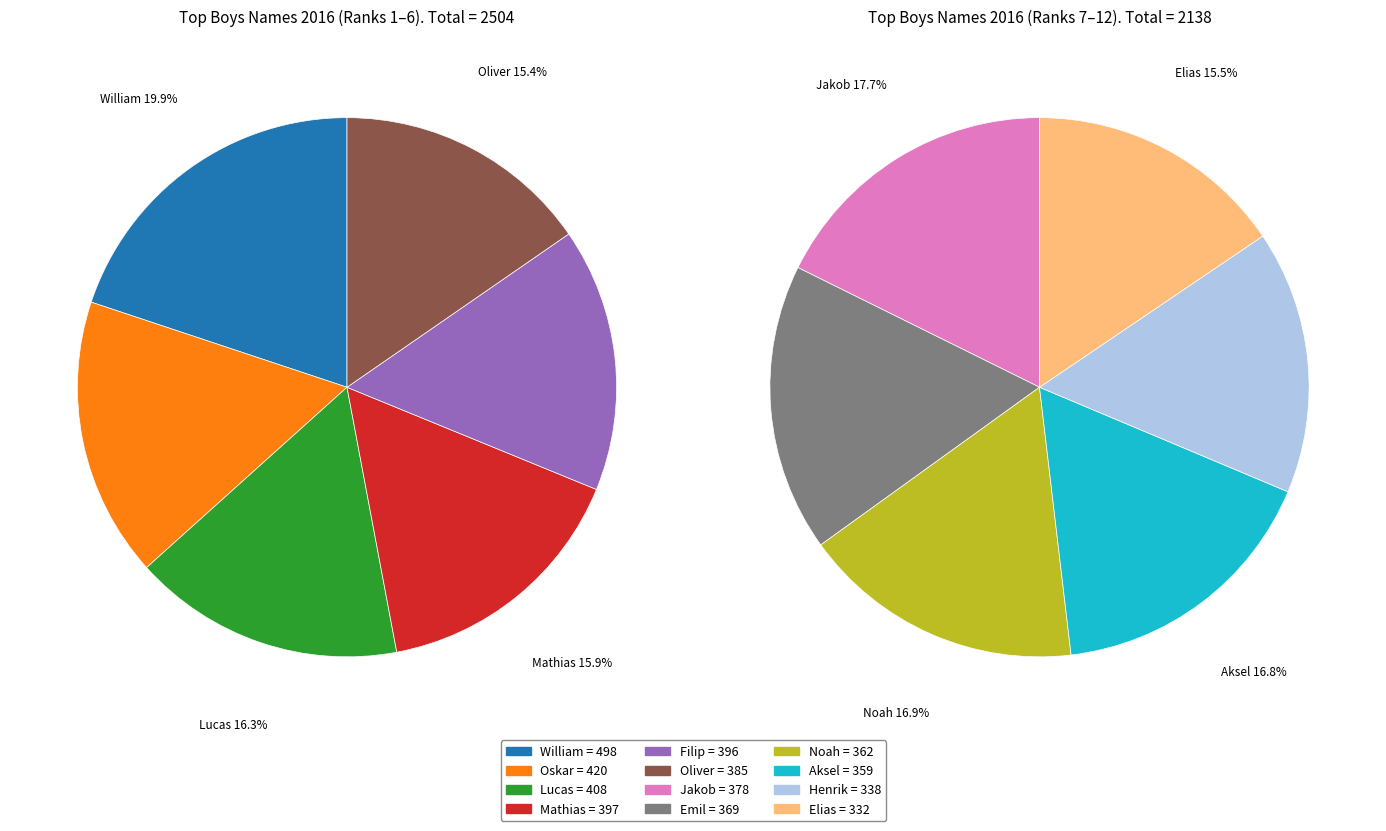

What is the ratio of the value at Emil to the value at Oliver?

1.0